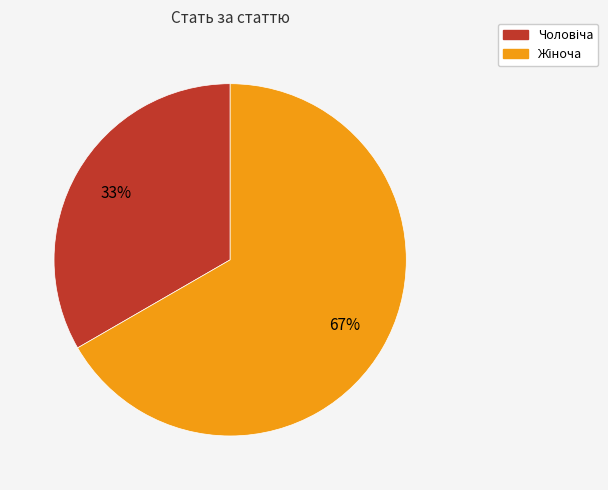

Is there any slice that represents more than half of the pie?

Yes